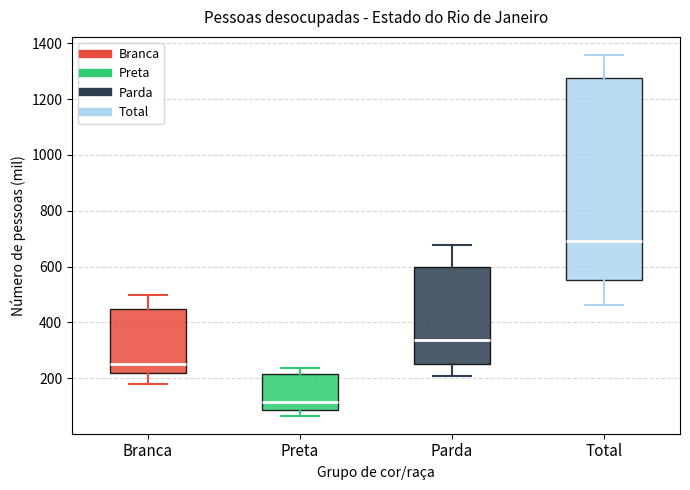

Reading left to right, transcribe this box plot: for each box, give where its median line is, the range the box spans, and where its two whiskers end, as read against the y-axis. The values are not printed on the chart, so give them approximately, as read against the axis.

Branca: median 260, box 220 to 440, whiskers 180 to 500
Preta: median 120, box 80 to 220, whiskers 60 to 240
Parda: median 340, box 260 to 600, whiskers 200 to 680
Total: median 700, box 560 to 1280, whiskers 460 to 1360